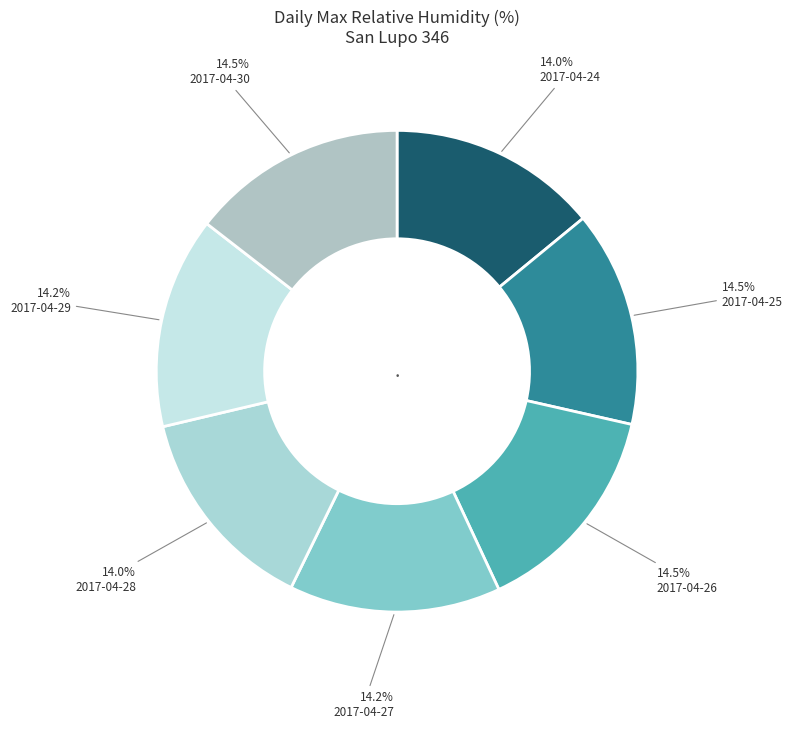

Is the sum of 2017-04-24 and 2017-04-26 greater than half?

No